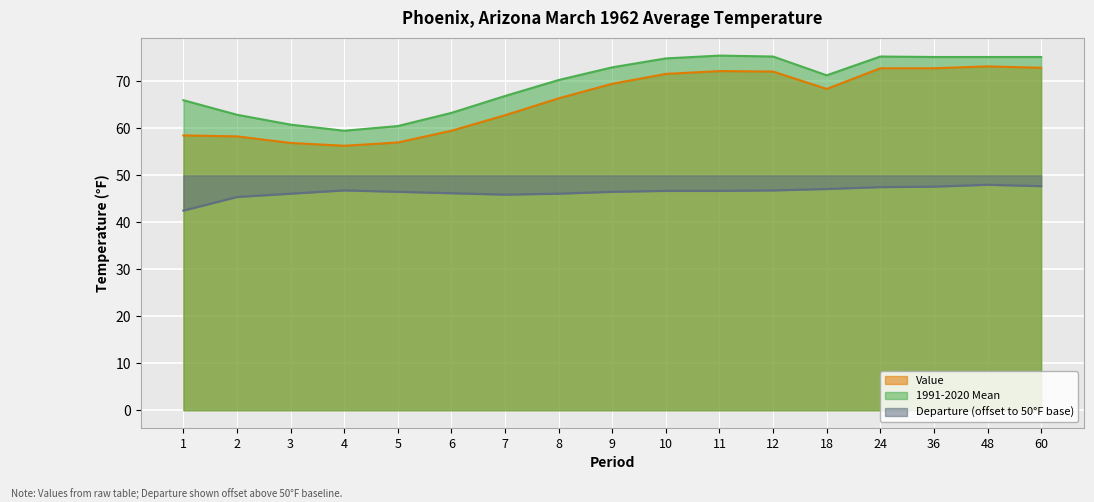

At which category is the sum across all series the highest?

48